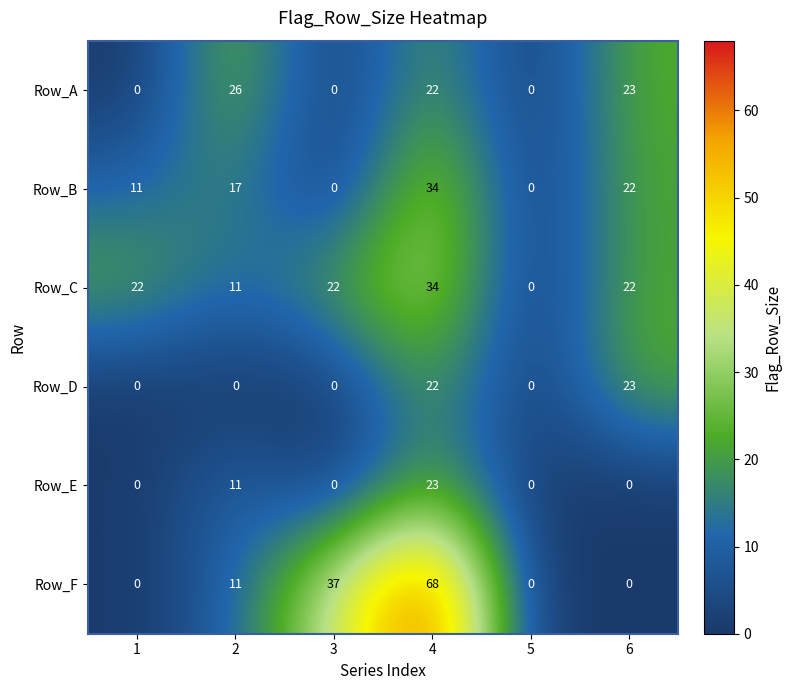

How many values in the Row_B series are below 17?

3